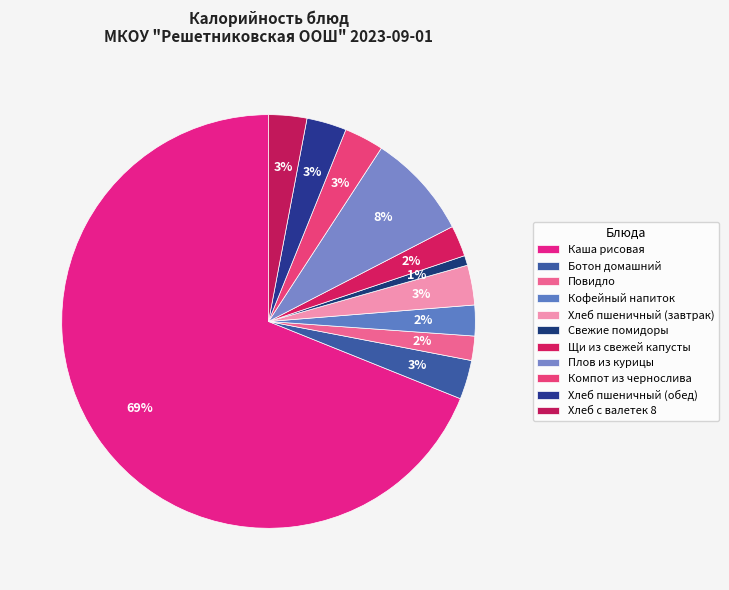

How many segments does this pie chart have?

11